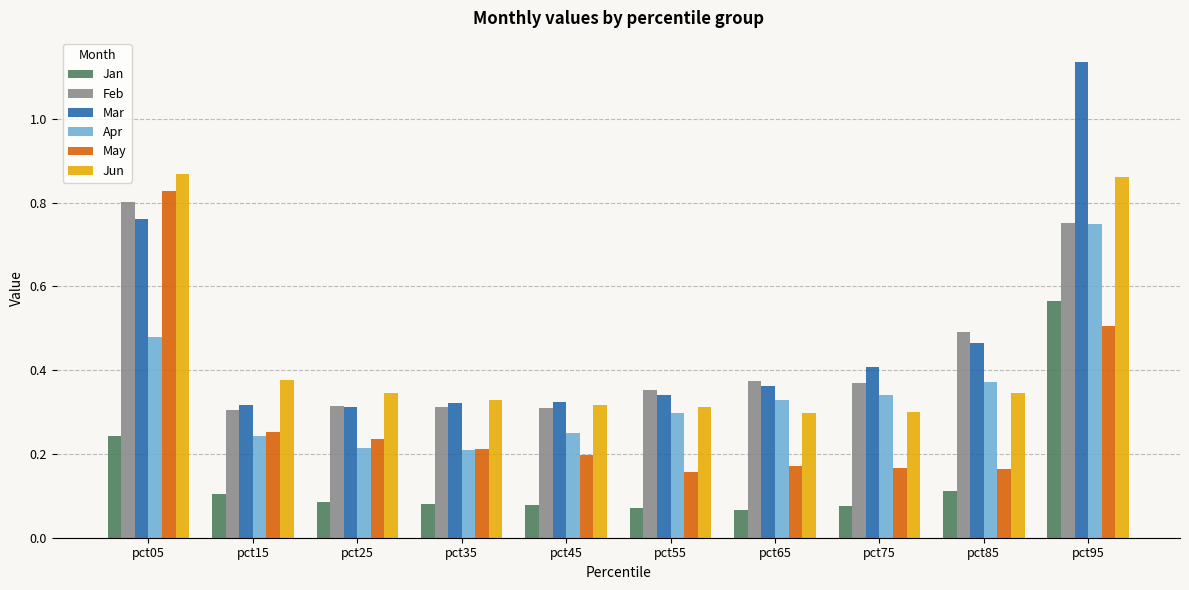

Which series has the largest range (max minus min)?

Mar